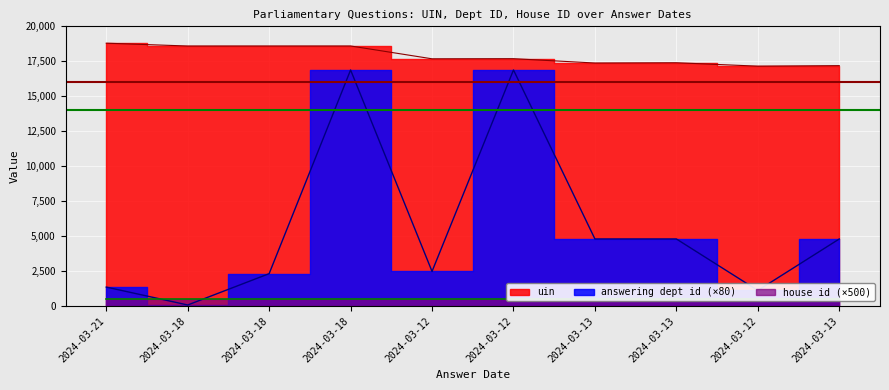

Which series has the widest spread of values?

answering dept id